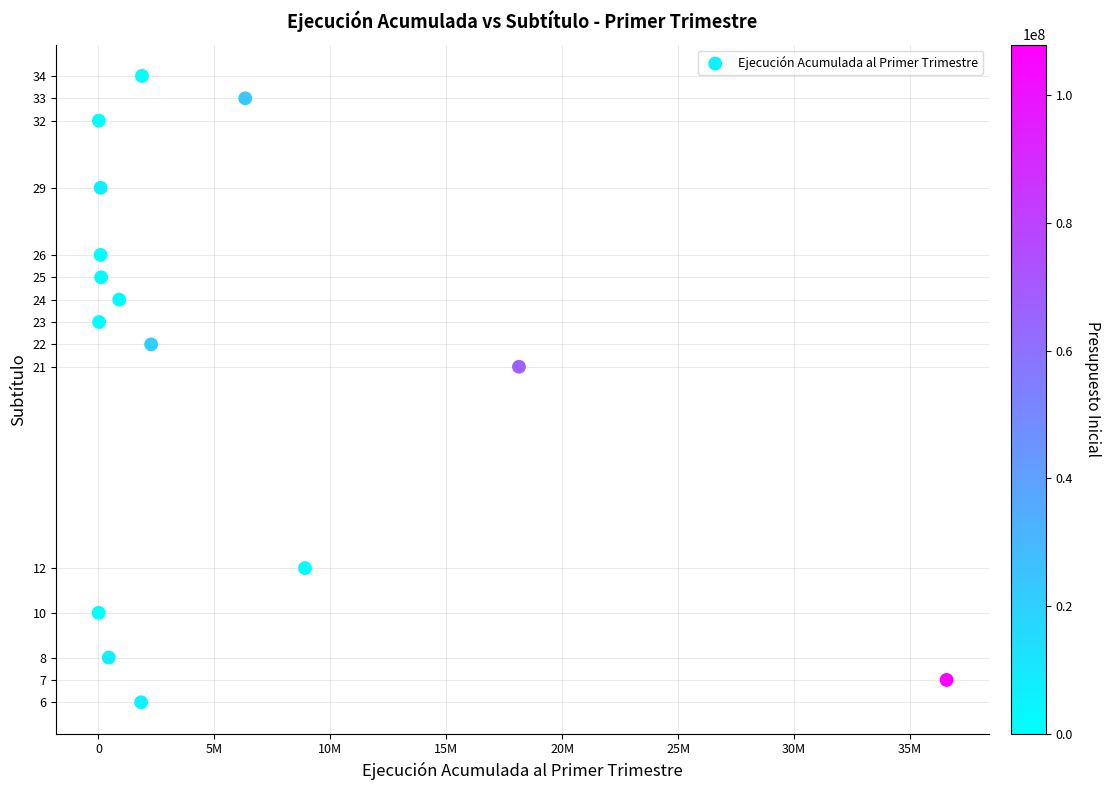

What Y value in the scatter plot is closest to 20?

21